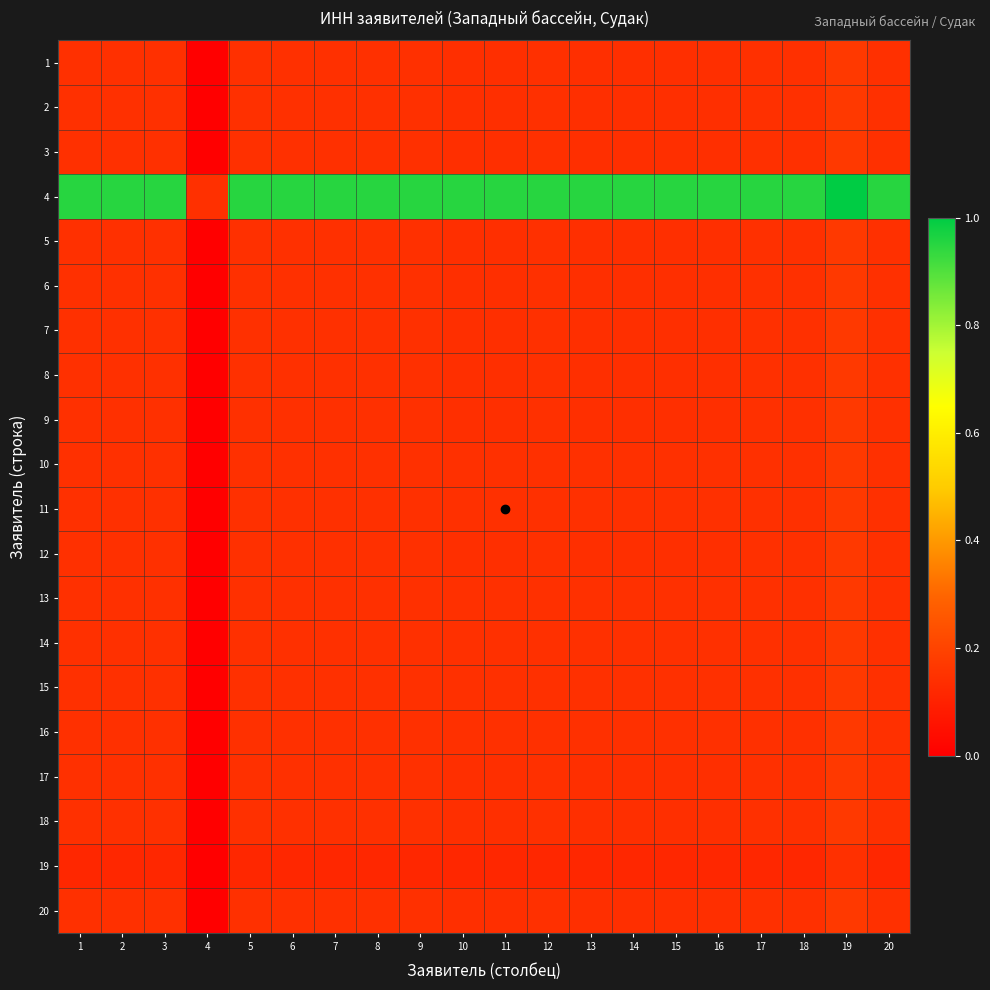

Which series has the largest range (max minus min)?

4